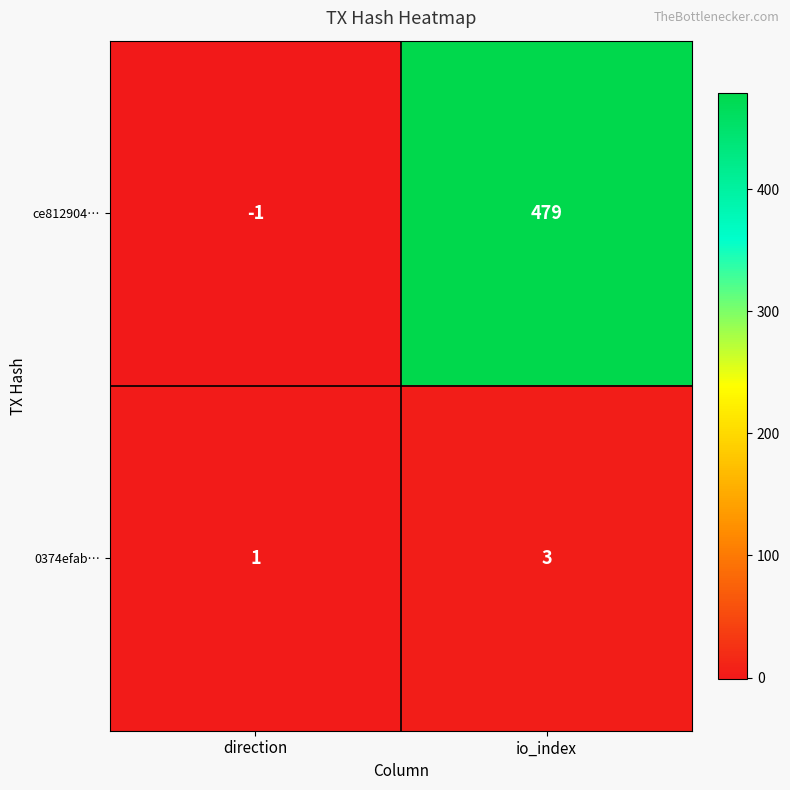

How many series are shown in this chart?

2